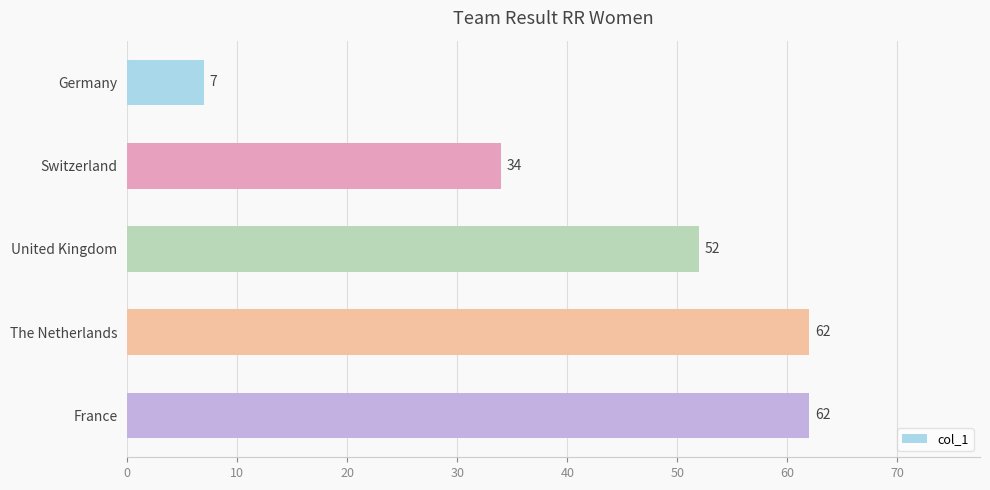

True or false: the data shows 52 at United Kingdom.

True